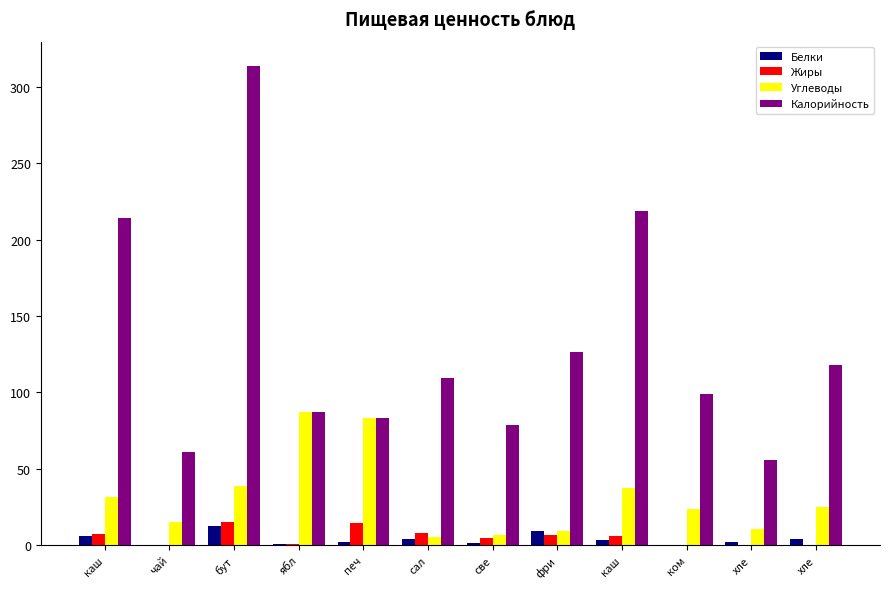

How many data points in Жиры are above 6?

6